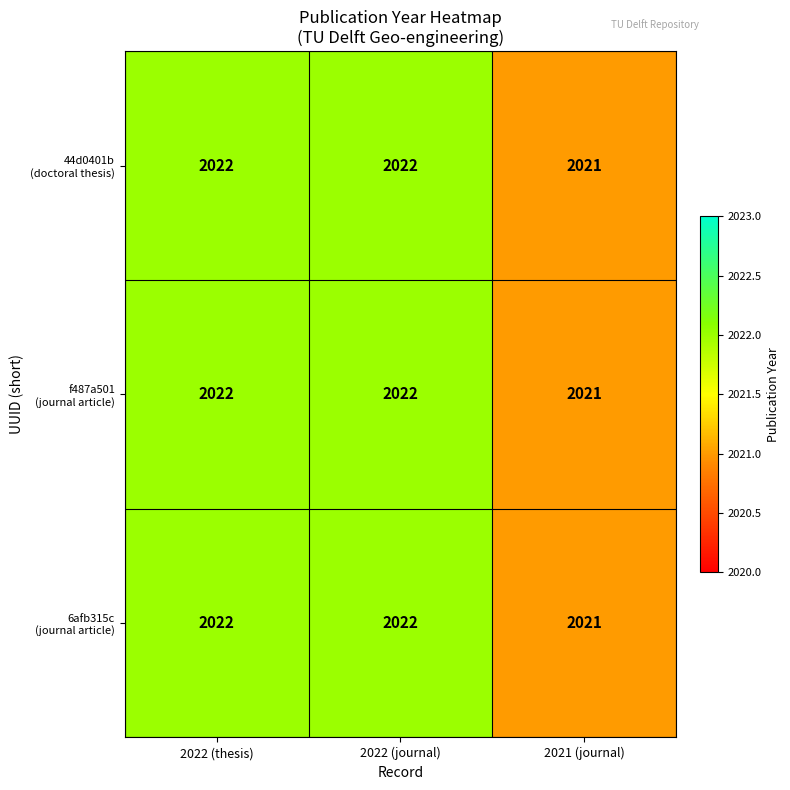

What is the total value across all series at 2022 (thesis)?

6066